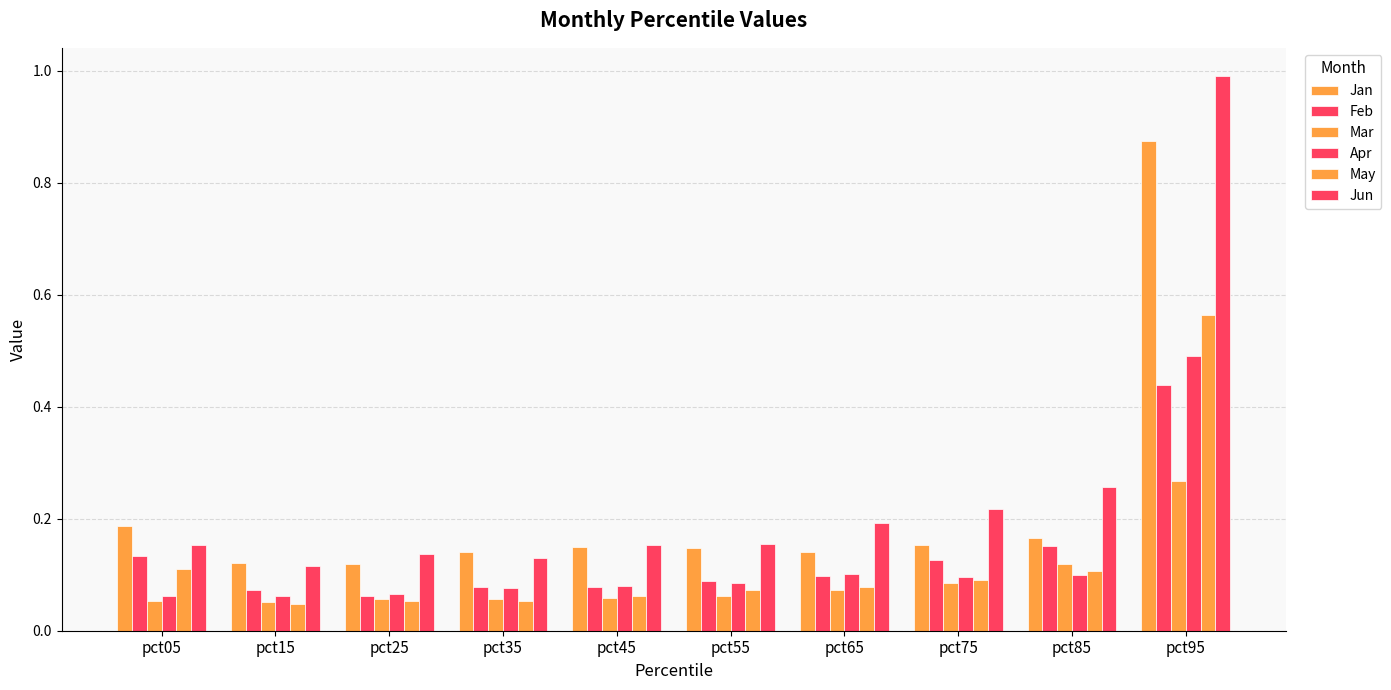

What is the total value across all series at pct55?

0.6